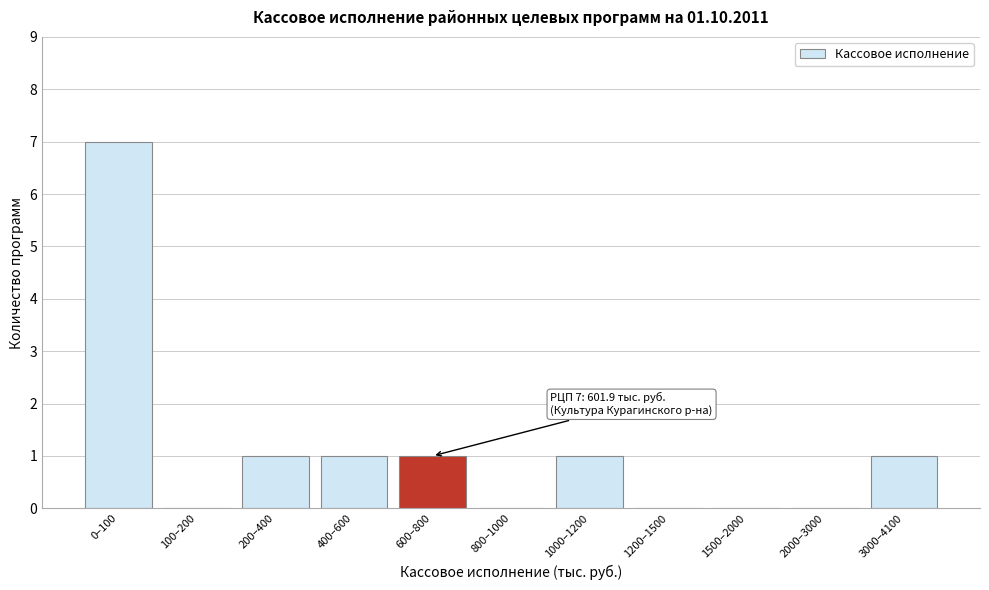

Reading right to left, extract all data points from this chart.

3000–4100=1	2000–3000=0	1500–2000=0	1200–1500=0	1000–1200=1	800–1000=0	600–800=1	400–600=1	200–400=1	100–200=0	0–100=7